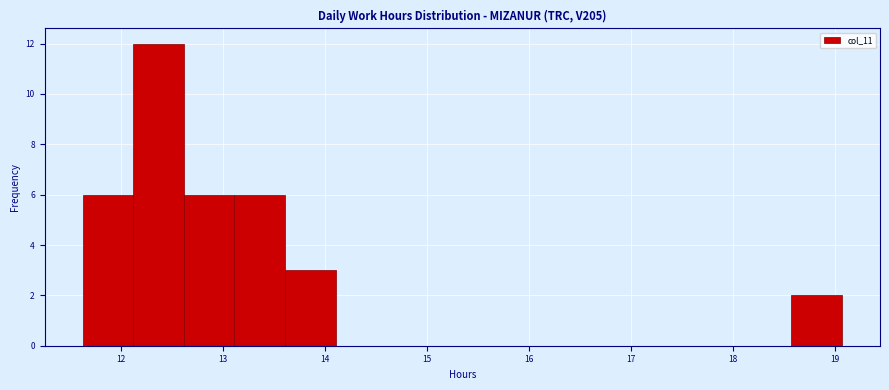

Over which range of the x-axis is the bar tallest?

12.1 to 12.6